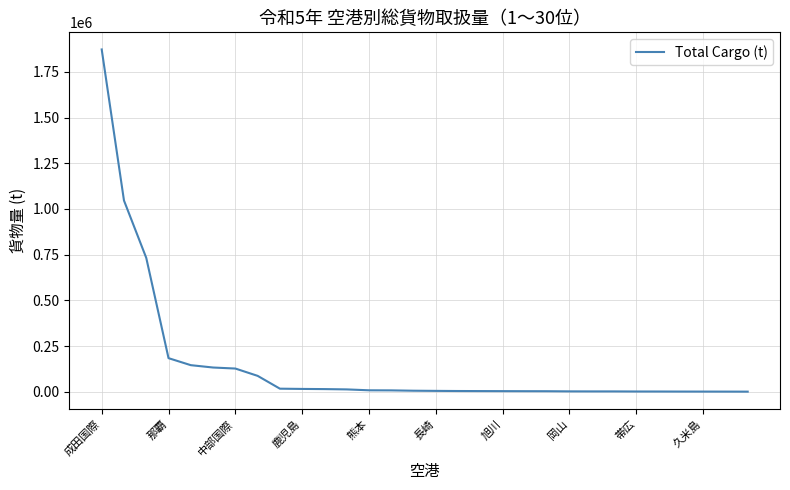

What is the maximum value shown in the chart?

1872640